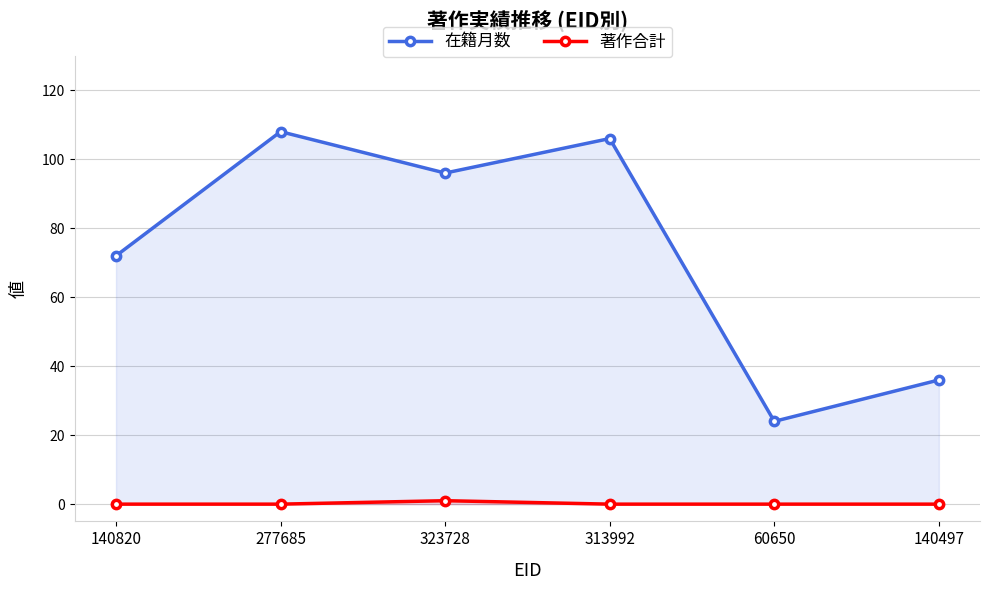

Where is the first local maximum for 著作合計?

323728